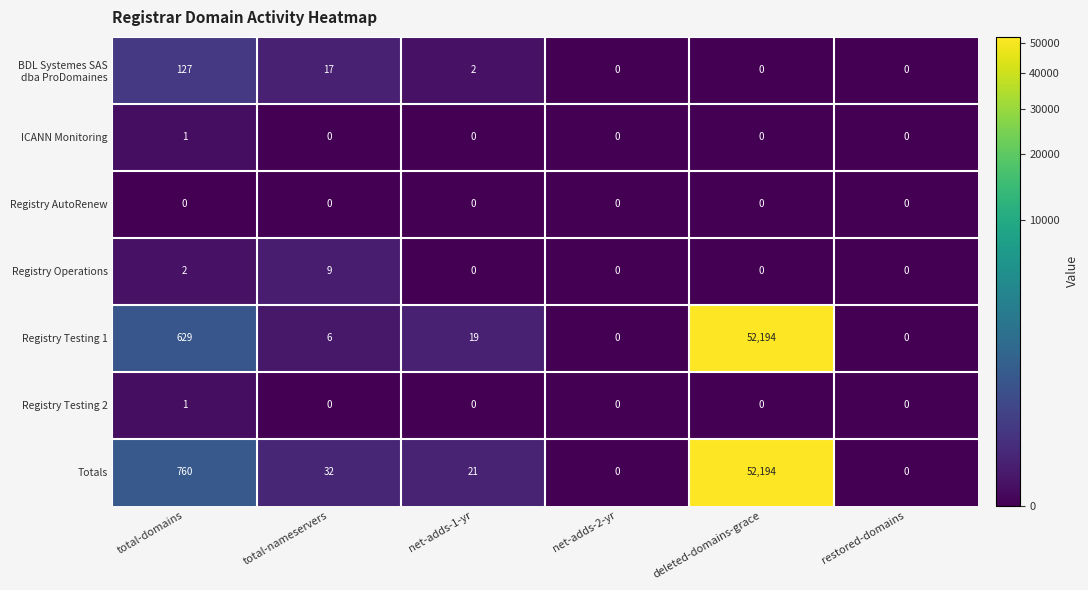

At how many categories does at least one series exceed 11466?

1